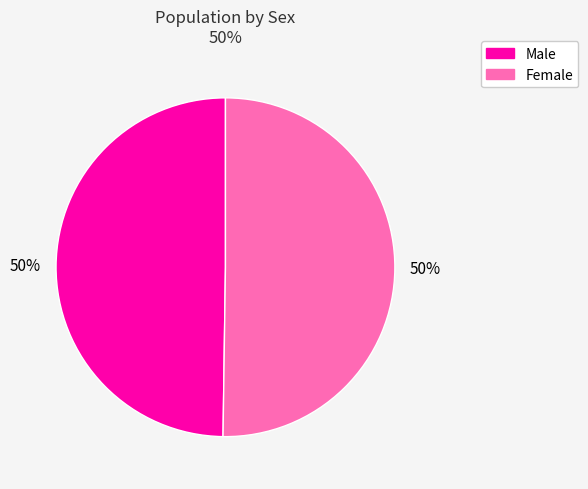

What percentage is the Male slice, to the nearest percent?

50%